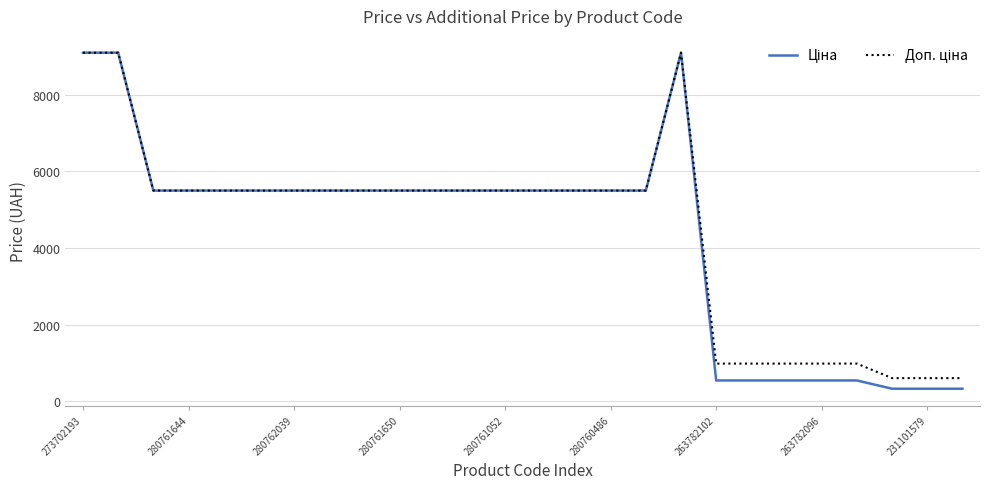

What is the minimum value shown in the chart?

331.0